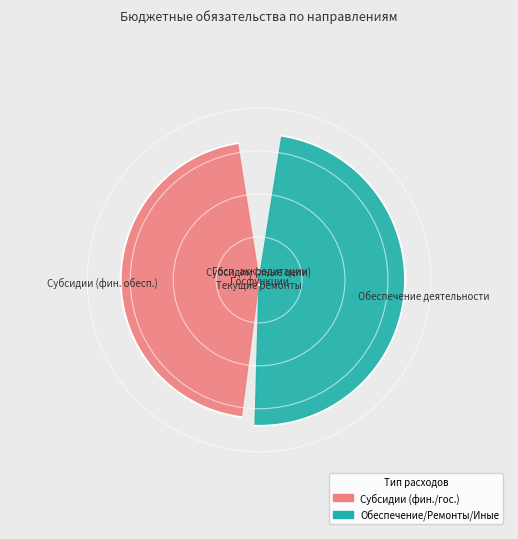

What percentage is the Субсидии бюджетным учреждениям на иные цели slice, to the nearest percent?

2%